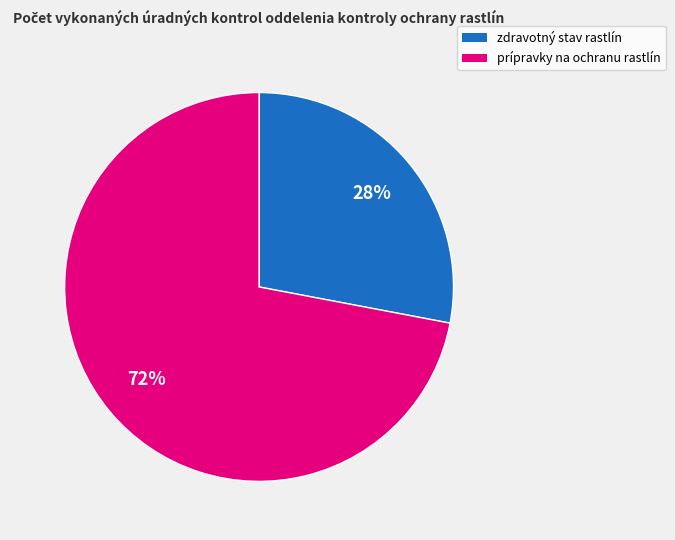

To the nearest percent, what is the difference between the largest and smallest slice percentages?

44%